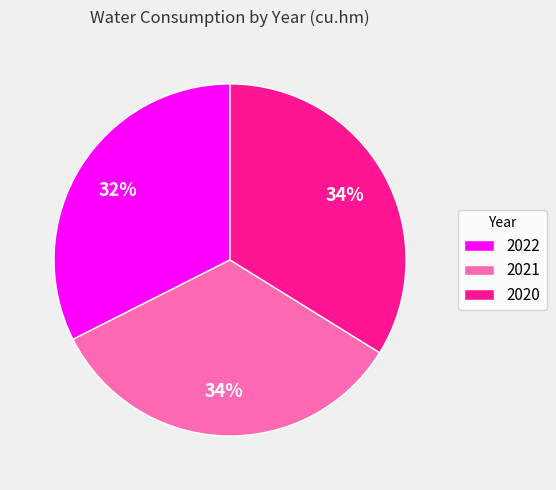

Do 2021 and 2020 together represent more than half of the pie?

Yes